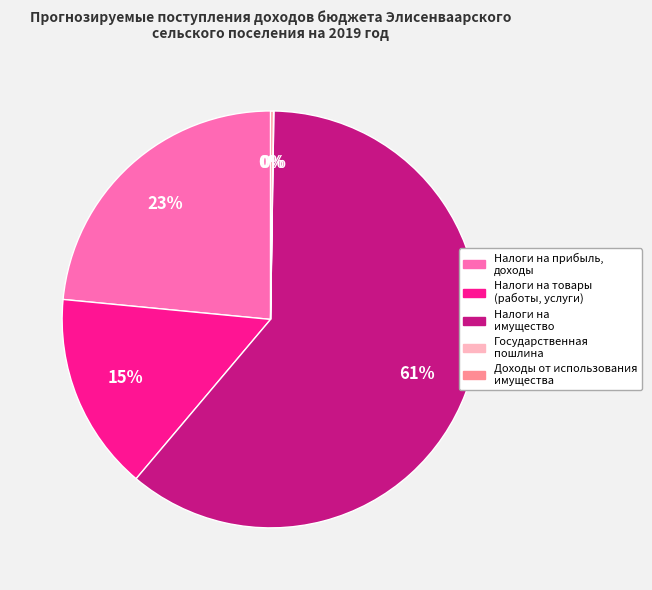

Rank the categories by value from lowest to highest.

ГОСУДАРСТВЕННАЯ ПОШЛИНА, ДОХОДЫ ОТ ИСПОЛЬЗОВАНИЯ ИМУЩЕСТВА, НАЛОГИ НА ТОВАРЫ (РАБОТЫ, УСЛУГИ), НАЛОГИ НА ПРИБЫЛЬ, ДОХОДЫ, НАЛОГИ НА ИМУЩЕСТВО